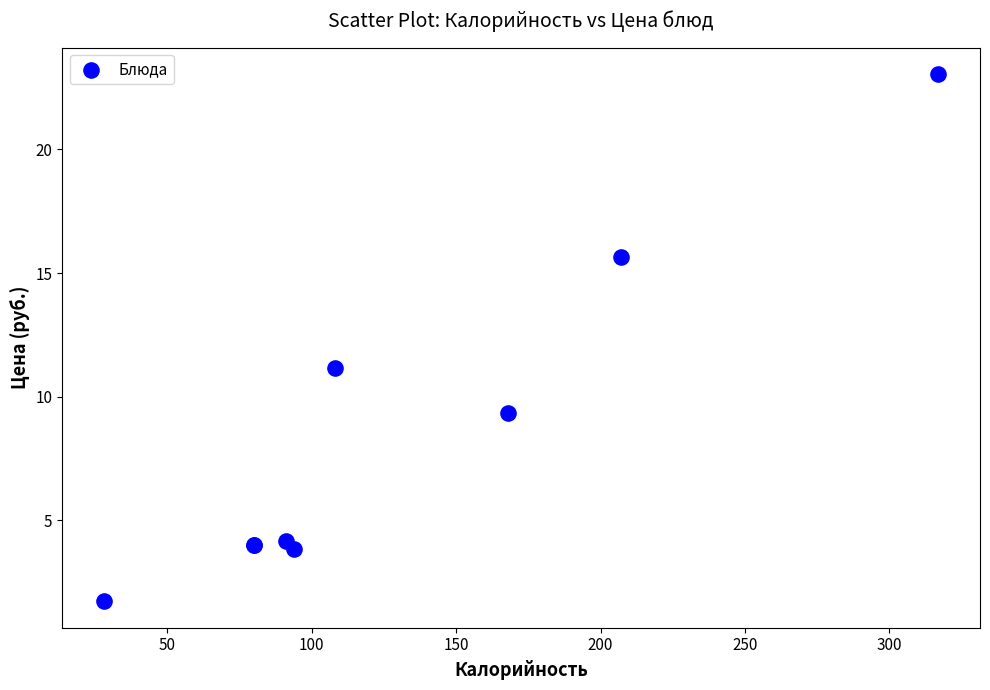

What Y value in the scatter plot is closest to 12?

11.2